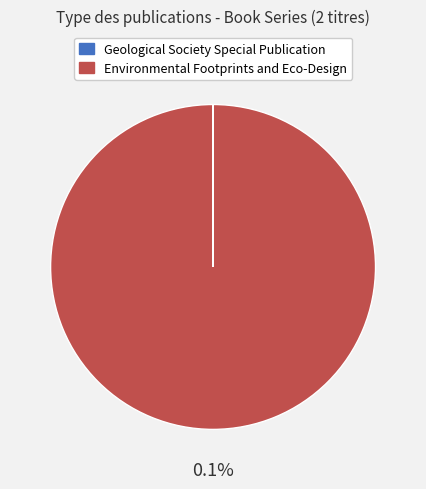

Which category has the biggest portion of the pie?

Environmental Footprints and Eco-Design